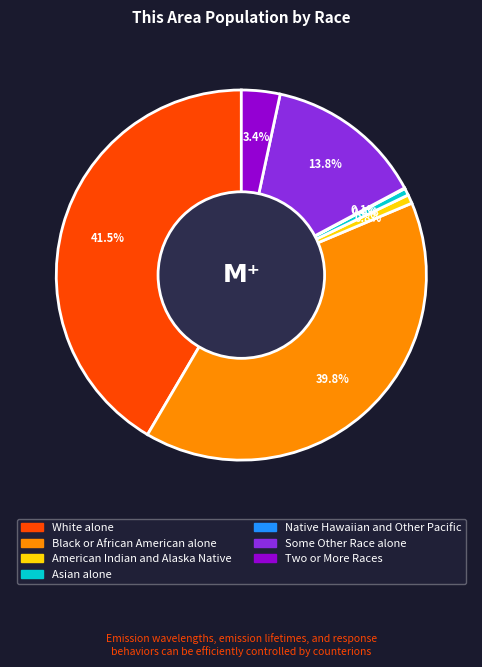

What is the ratio of the value at Two or More Races to the value at American Indian and Alaska Native?

4.3